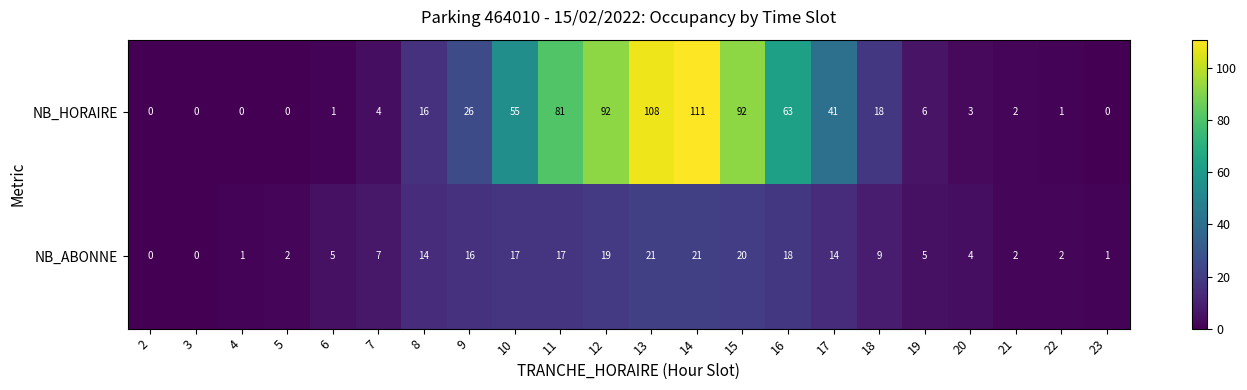

Is it true that NB_ABONNE equals 17 at 10?

True